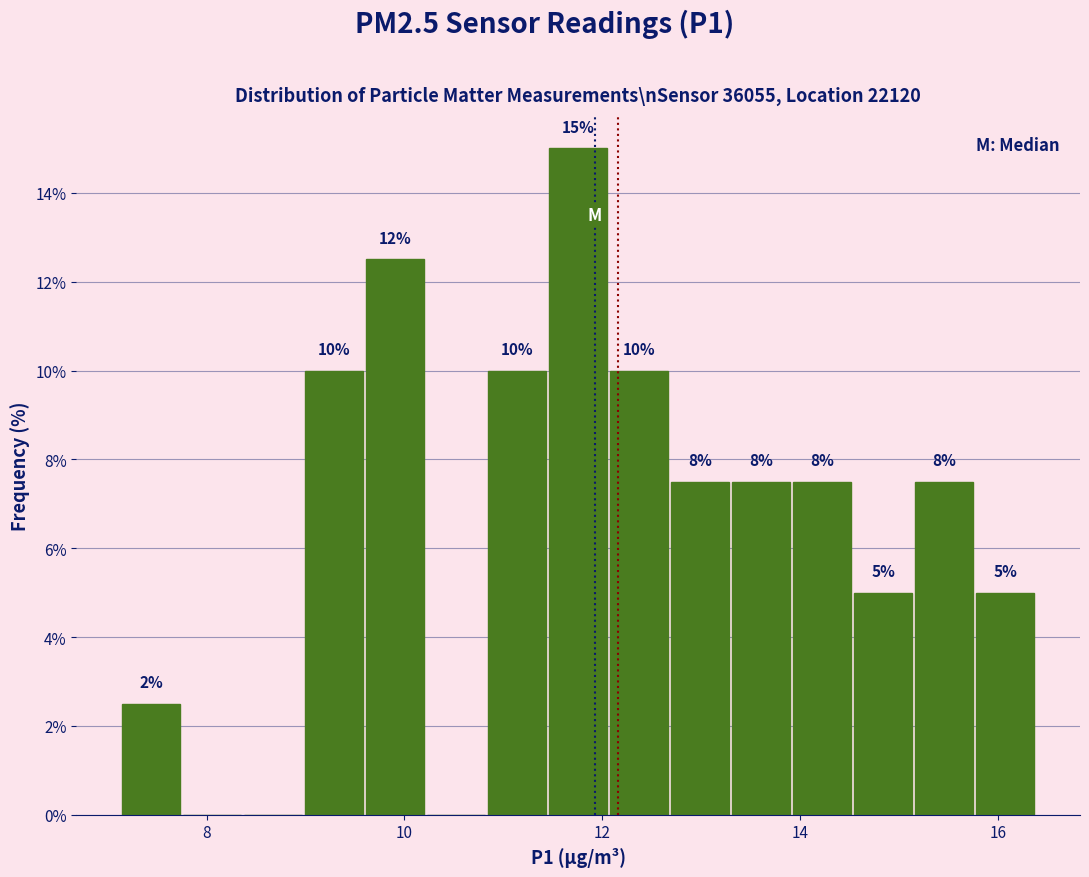

Read against the x-axis, roughly where is the centre of the tallest bar?

11.8